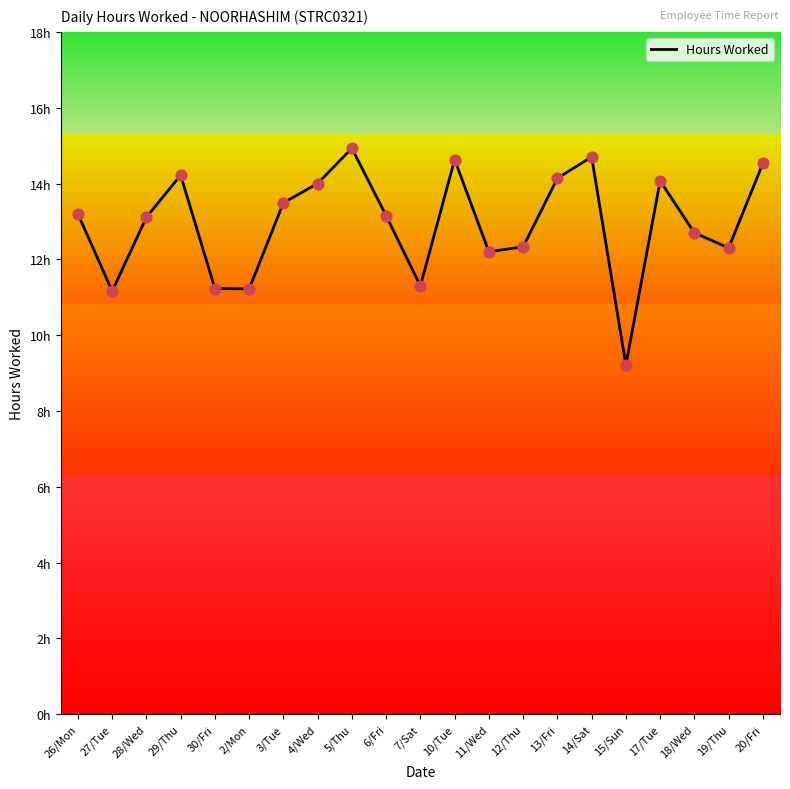

What is the change in value from 26/Mon to 4/Wed?

+0.8